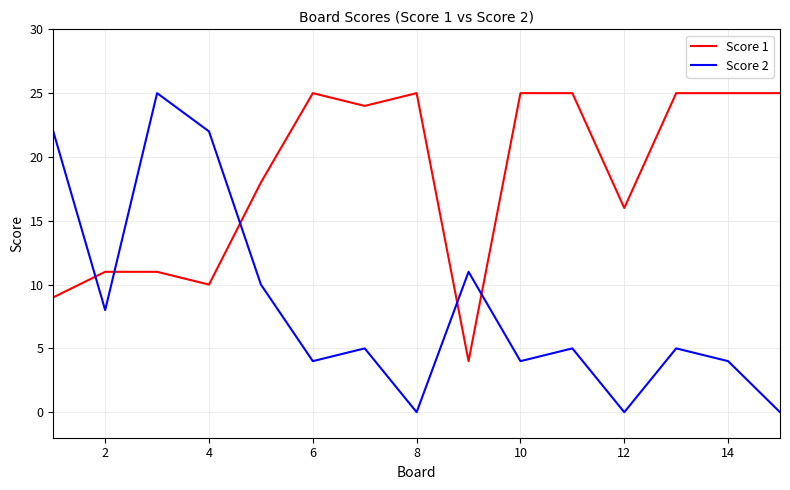

List the series in order of their overall mean, lowest first.

Score 2, Score 1